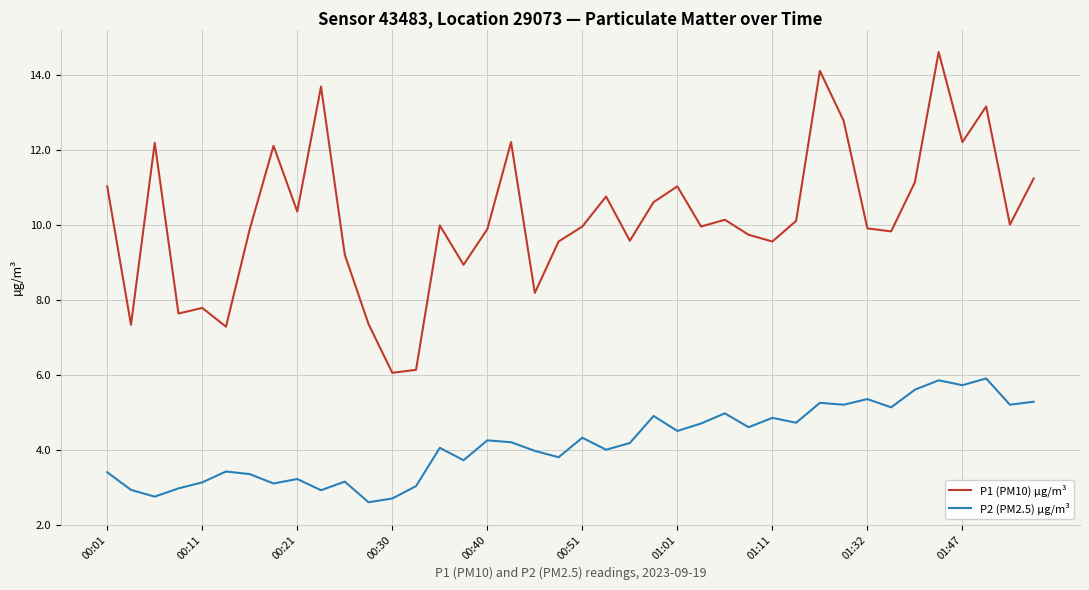

What is the average value of the P1 (PM10) µg/m³ series?

10.2